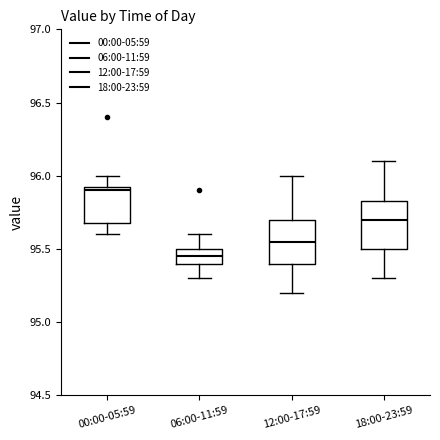

Reading left to right, read every box against the y-axis: the position of its median line, the range the box covers, and the ends of its whiskers. The values are not printed on the chart, so give them approximately, as read against the axis.

00:00-05:59: median 95.90, box 95.70 to 95.95, whiskers 95.60 to 96.00
06:00-11:59: median 95.45, box 95.40 to 95.50, whiskers 95.30 to 95.60
12:00-17:59: median 95.55, box 95.40 to 95.70, whiskers 95.20 to 96.00
18:00-23:59: median 95.70, box 95.50 to 95.85, whiskers 95.30 to 96.10